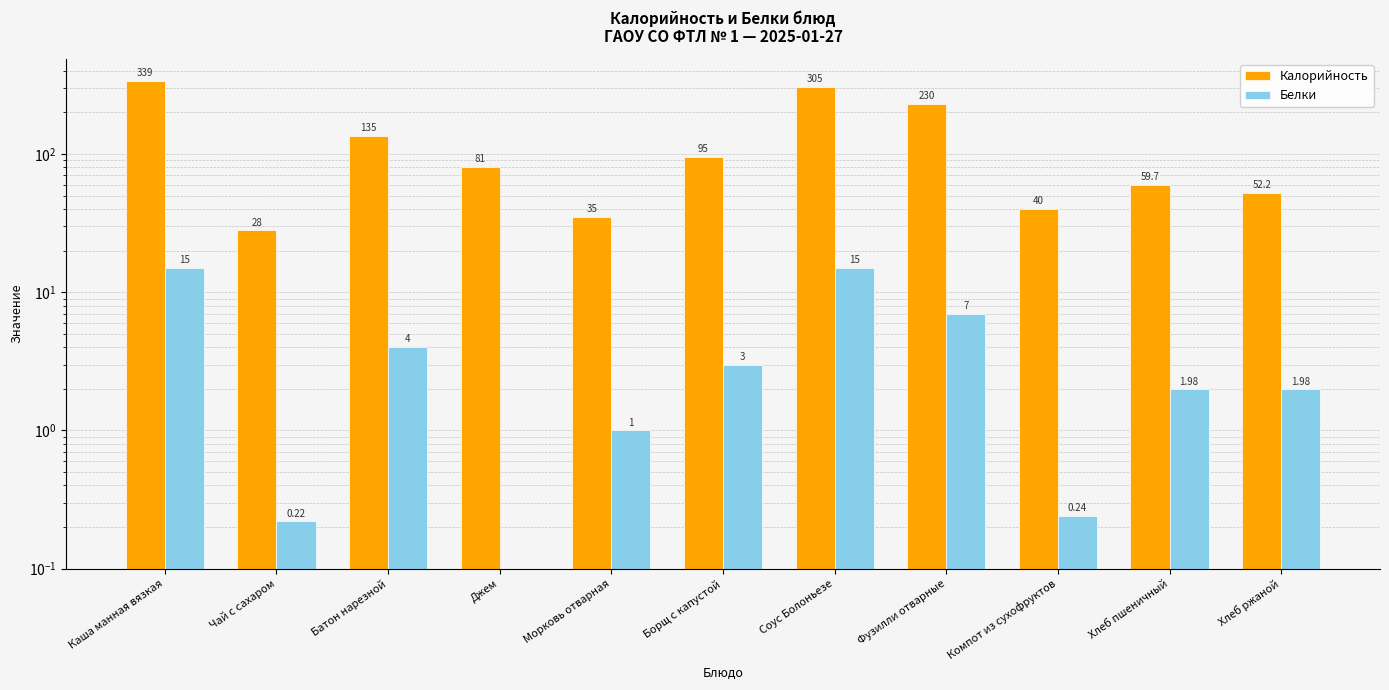

Which has a higher value, Фузилли отварные or Батон нарезной?

Фузилли отварные